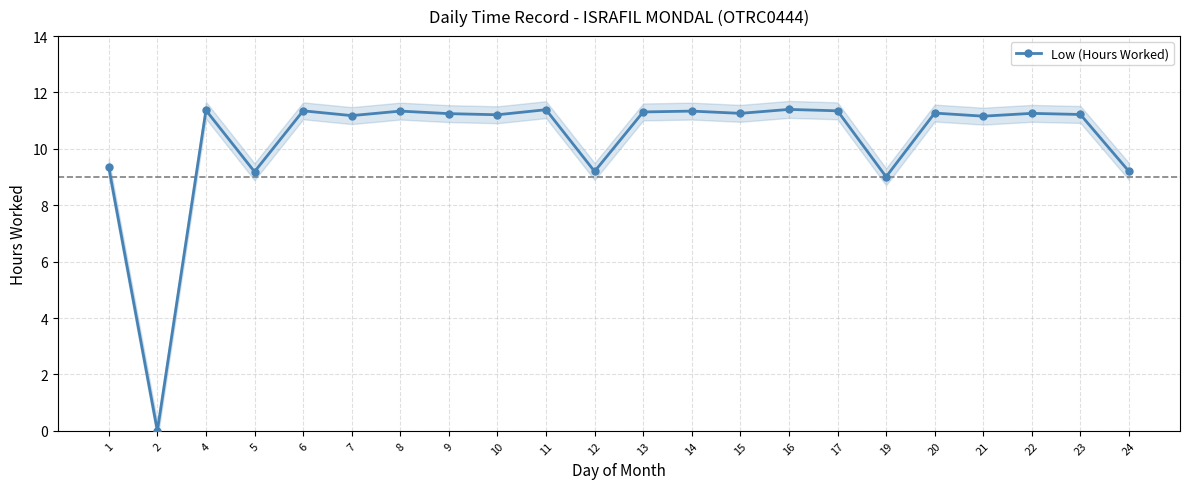

Reading left to right, what are all the values shown in this chart?

9.3	0.0	11.4	9.2	11.3	11.2	11.3	11.2	11.2	11.4	9.2	11.3	11.3	11.3	11.4	11.3	9.0	11.3	11.2	11.3	11.2	9.2